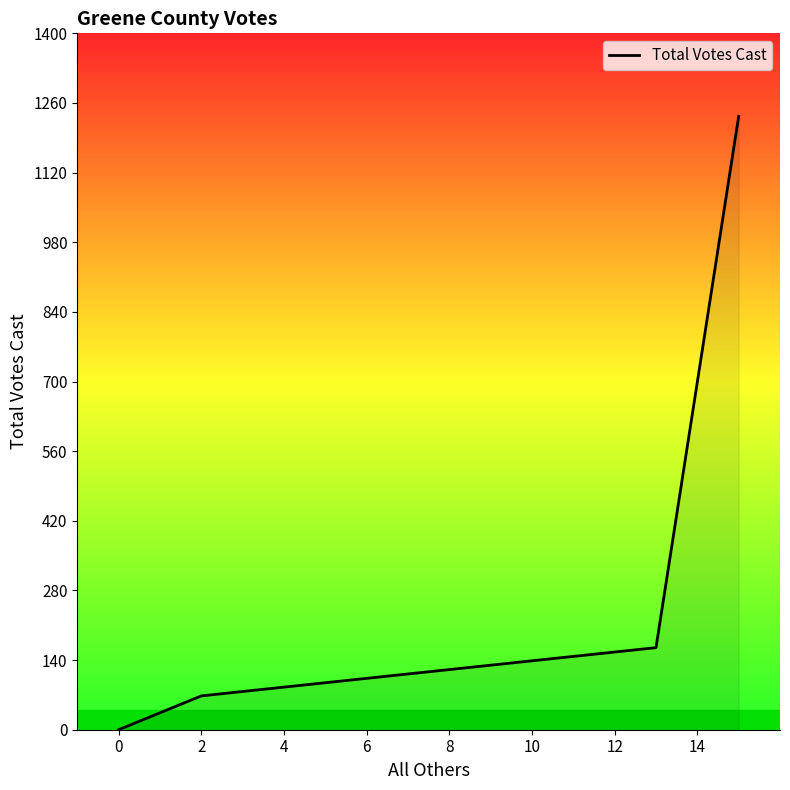

What is the difference between the maximum and minimum values?

1233